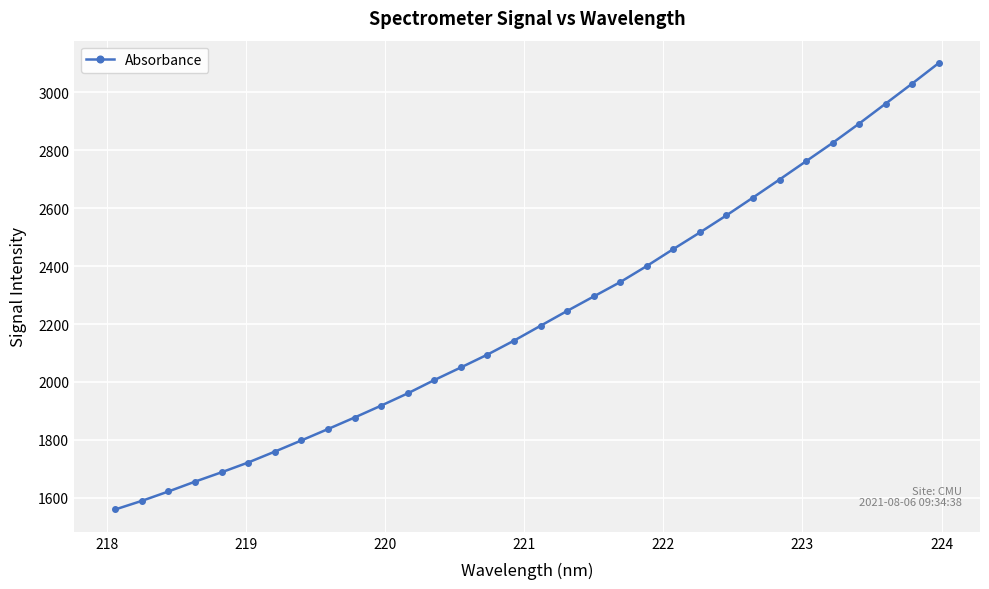

Reading right to left, what are all the values shown in this chart?

3101.8	3030.9	2961.6	2892.6	2825.8	2762.5	2699.3	2636.9	2575.4	2516.3	2459.0	2400.5	2344.9	2295.1	2245.2	2193.9	2142.6	2094.3	2049.9	2006.4	1960.4	1918.0	1876.9	1837.1	1797.8	1759.2	1721.6	1687.8	1655.4	1621.5	1589.0	1559.3